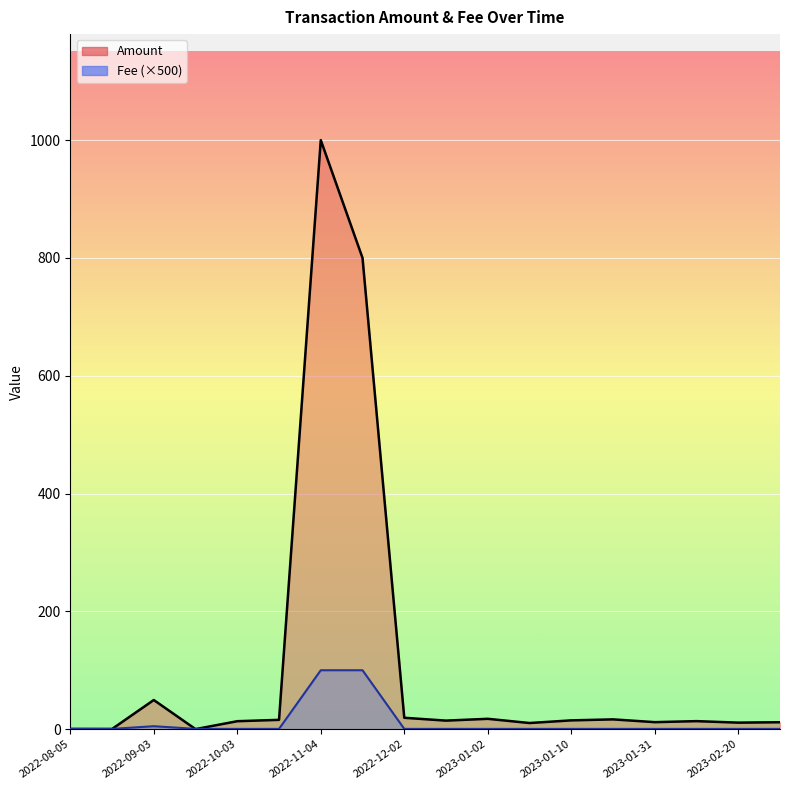

What is the maximum value shown in the chart?

1000.0